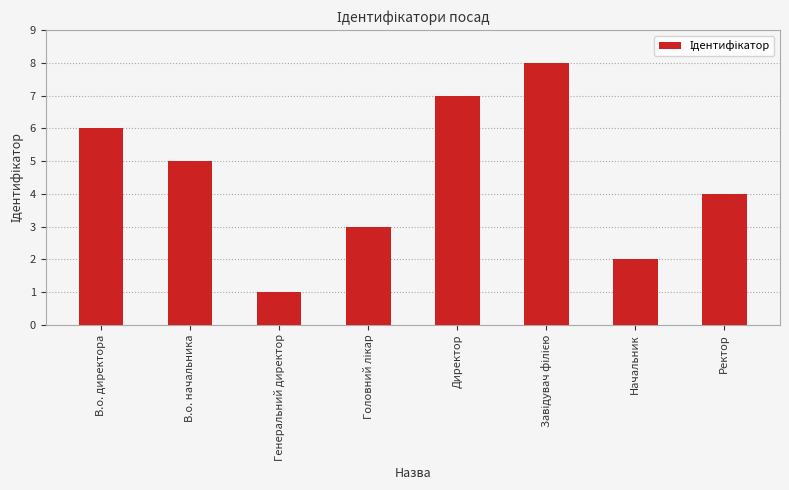

What is the minimum value shown in the chart?

1